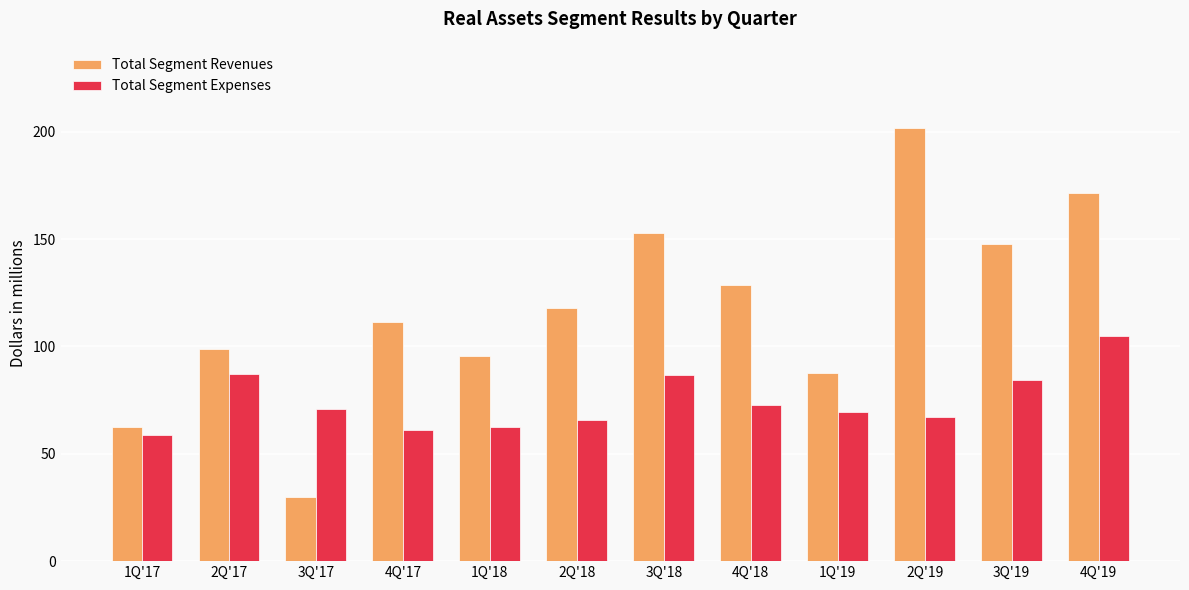

What is the difference between the highest and lowest values at 2Q'17?

11.8